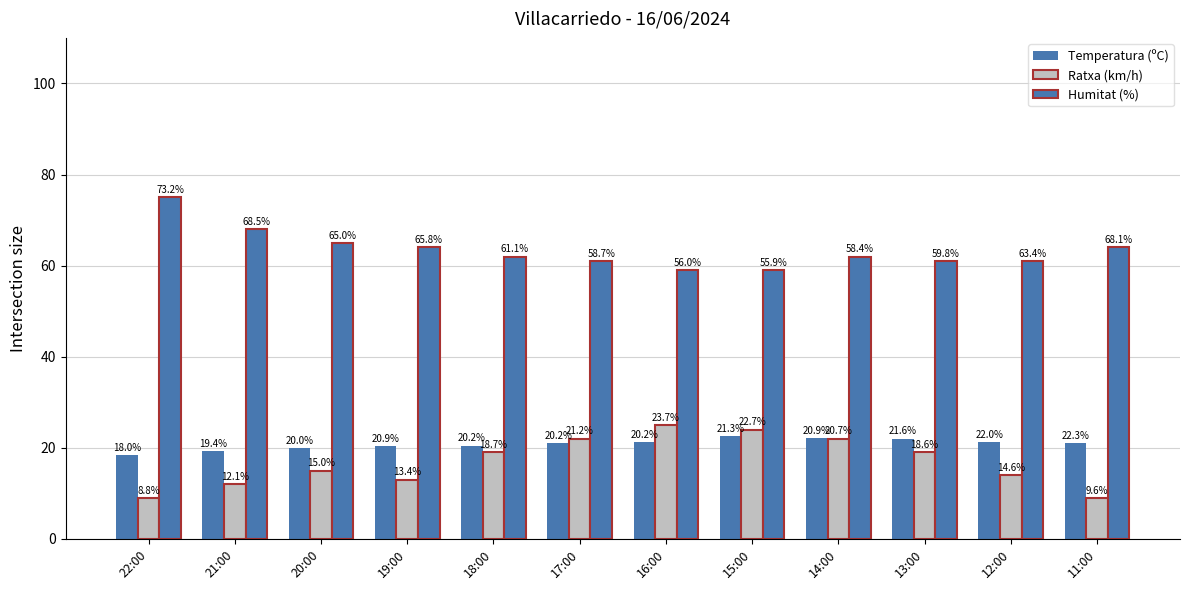

How many bars are there in total?

36